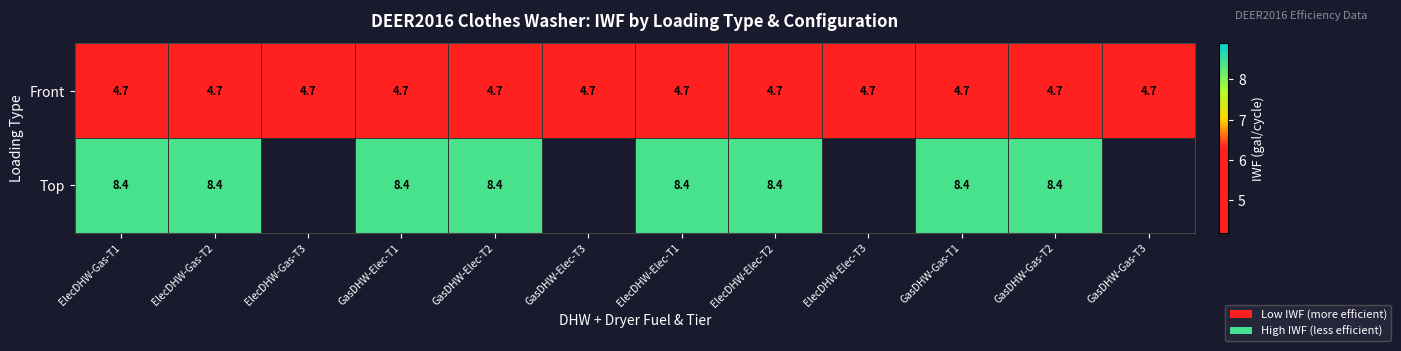

What value does the Front series have at GasDHW-Elec-T3?

4.7